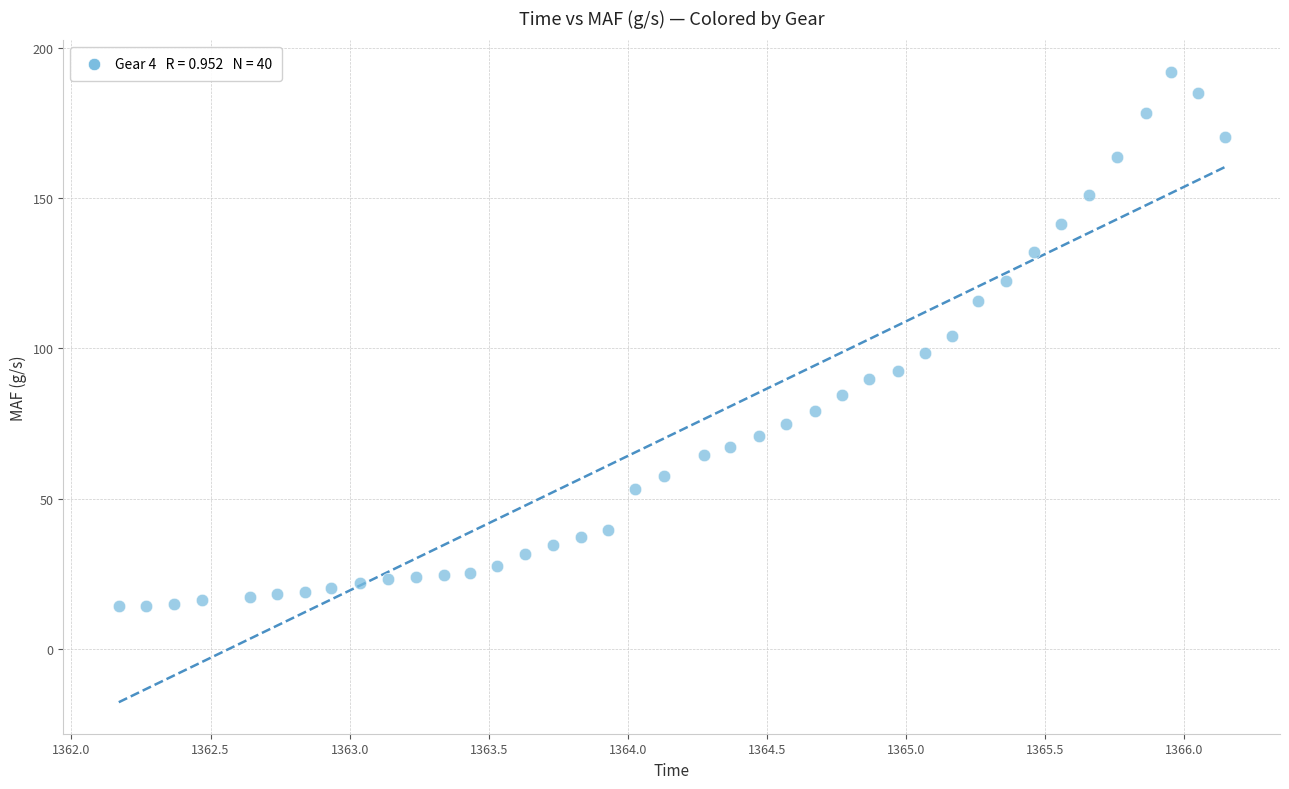

What is the range of Y values (max minus min)?

177.9